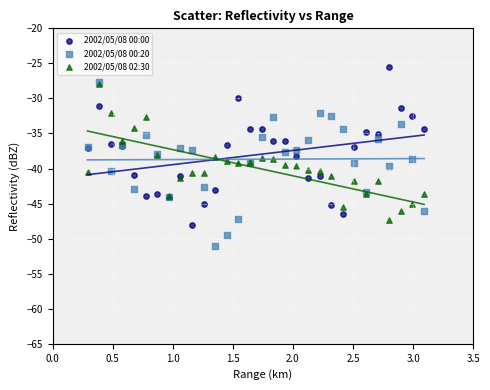

What are all the series names shown in the legend?

2002/05/08 00:00, 2002/05/08 00:20, 2002/05/08 02:30